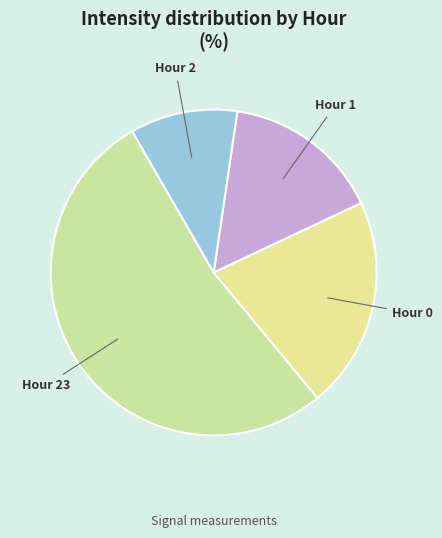

How many segments does this pie chart have?

4